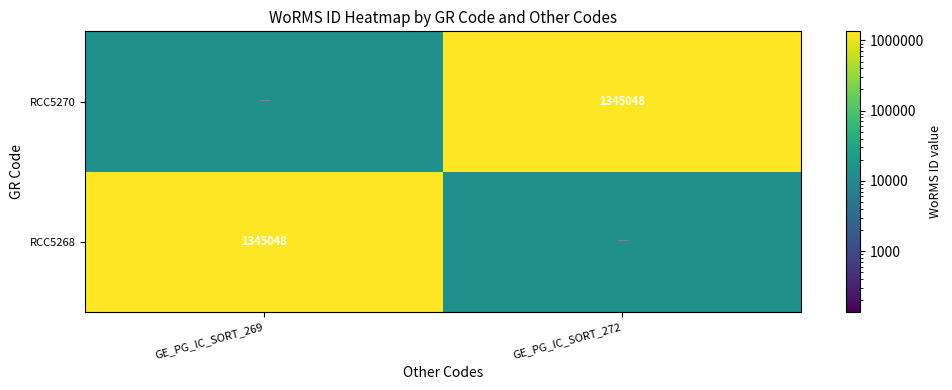

What is the difference between the RCC5268 values at GE_PG_IC_SORT_269 and GE_PG_IC_SORT_272?

1331597.5